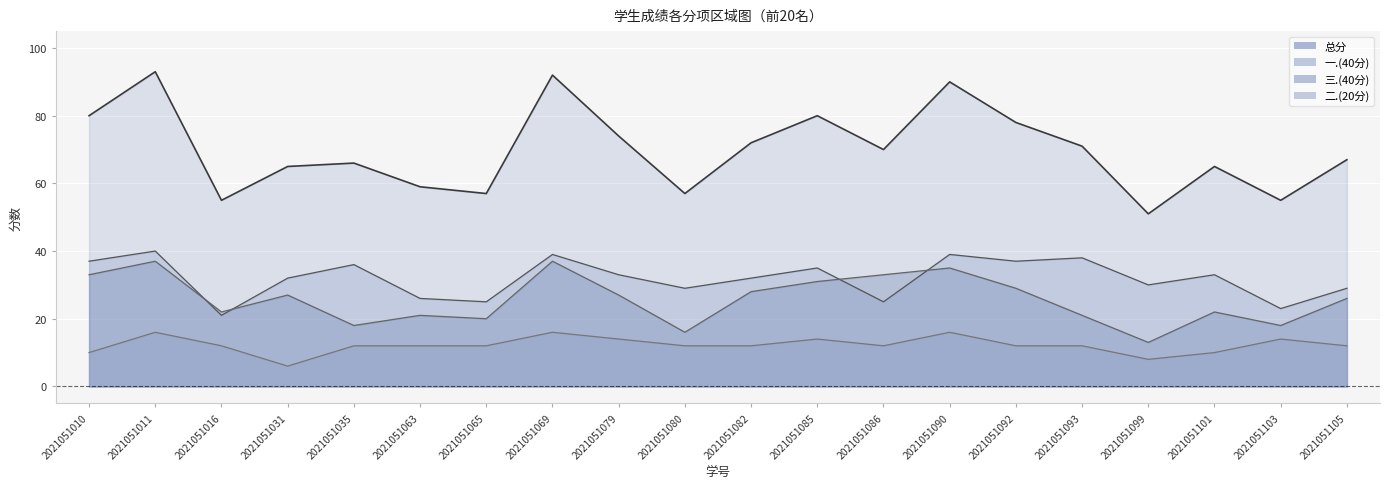

True or false: 三.(40分) and 总分 intersect in this chart.

False